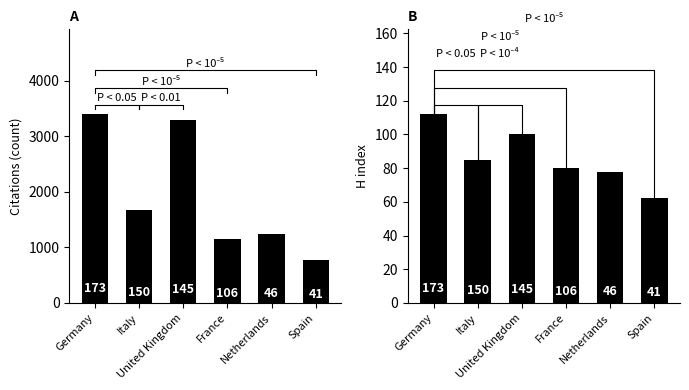

The value of Citations at United Kingdom is 3296. True or false?

True